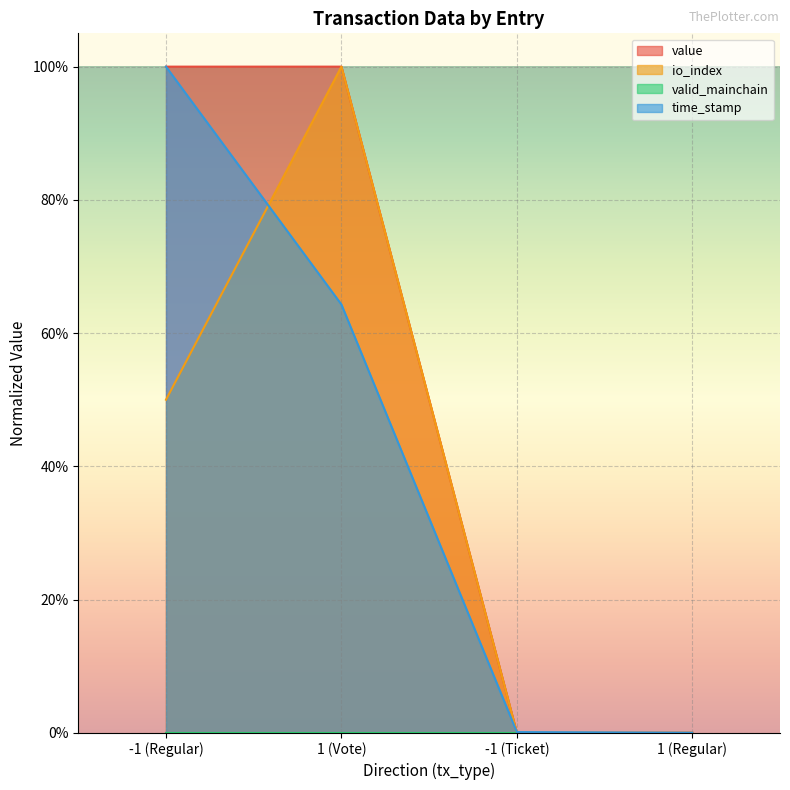

Does the chart display data point markers on the line(s)?

No